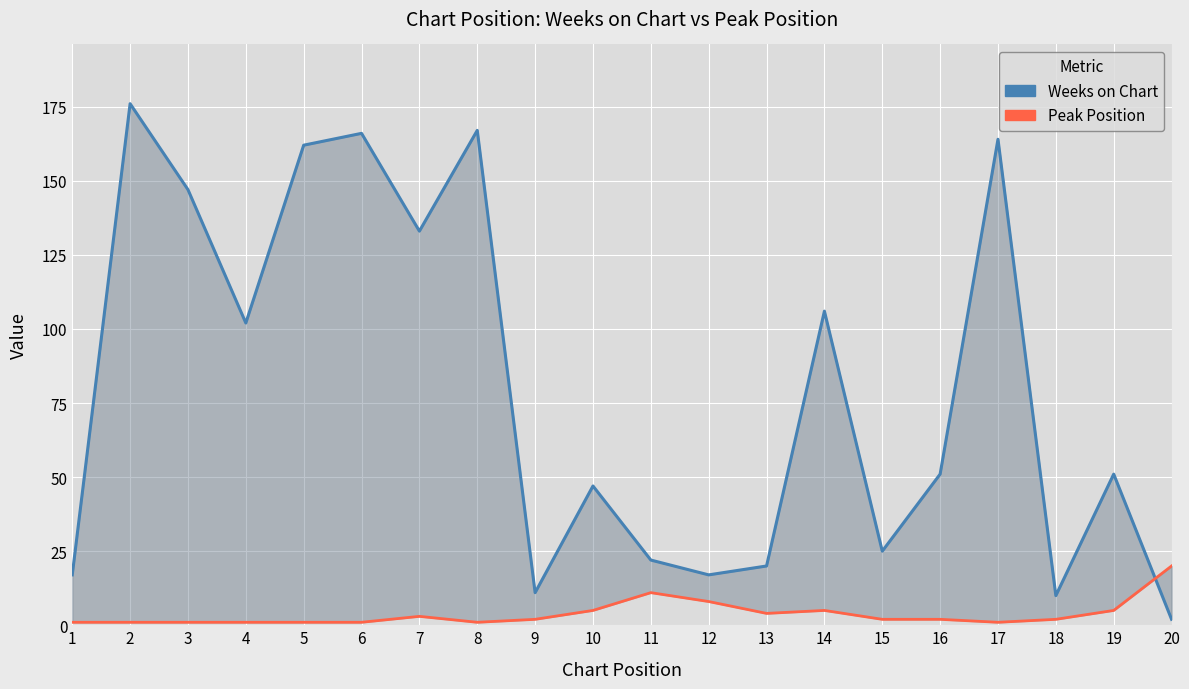

Reading left to right, what are all the values shown in this chart?

Weeks on Chart: 17	176	147	102	162	166	133	167	11	47	22	17	20	106	25	51	164	10	51	2
Peak Position: 1	1	1	1	1	1	3	1	2	5	11	8	4	5	2	2	1	2	5	20